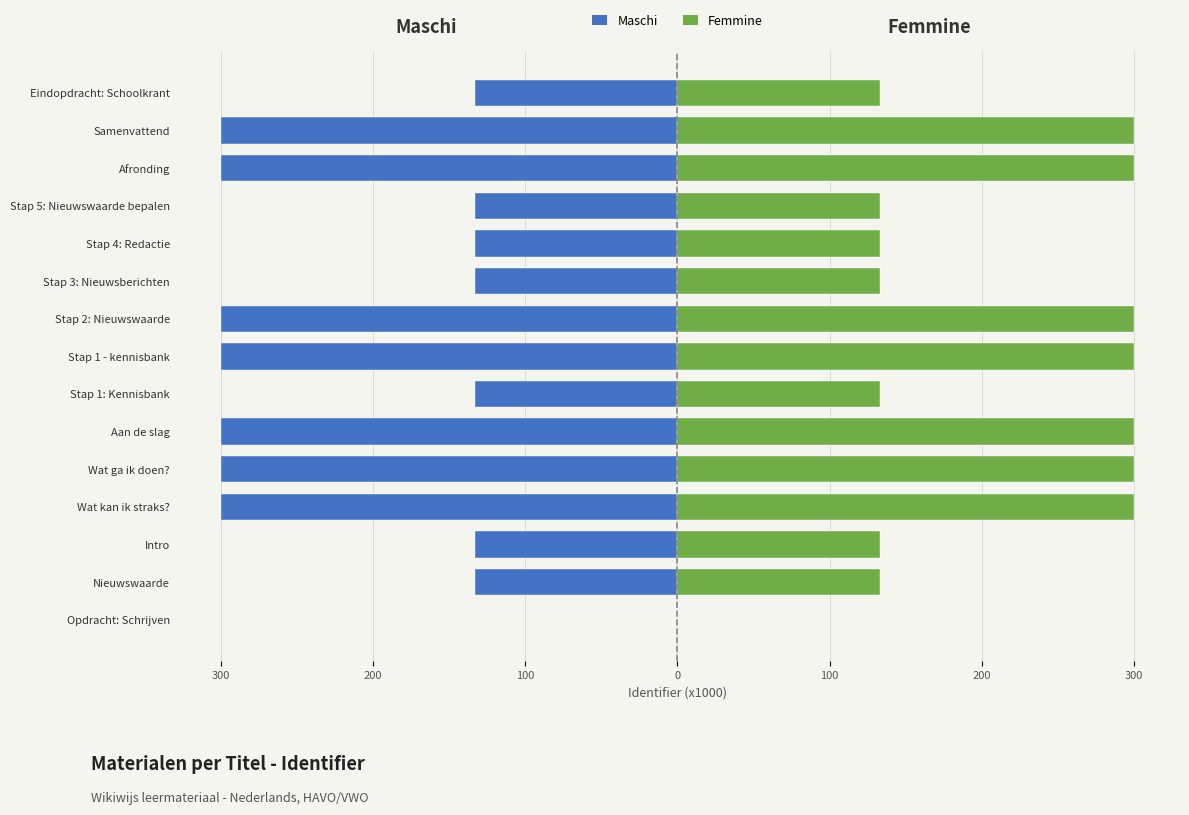

How many series are shown in this chart?

2